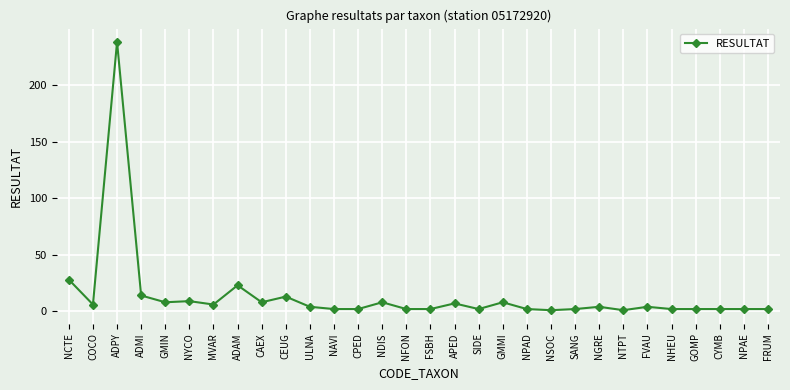

True or false: the data has more than 2 interior local peaks.

True